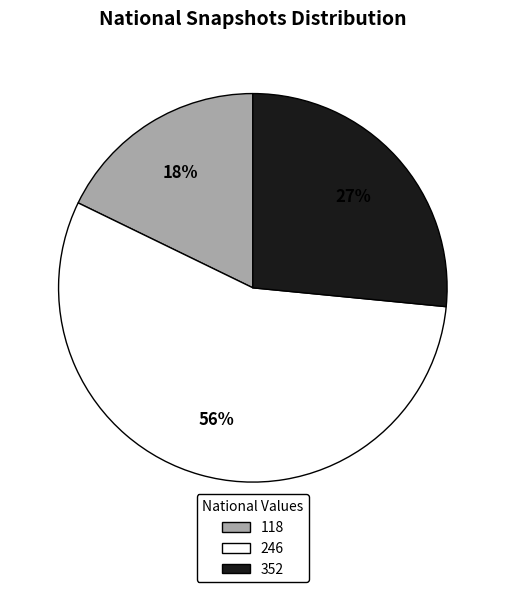

To the nearest percent, what is the difference between the largest and smallest slice percentages?

38%